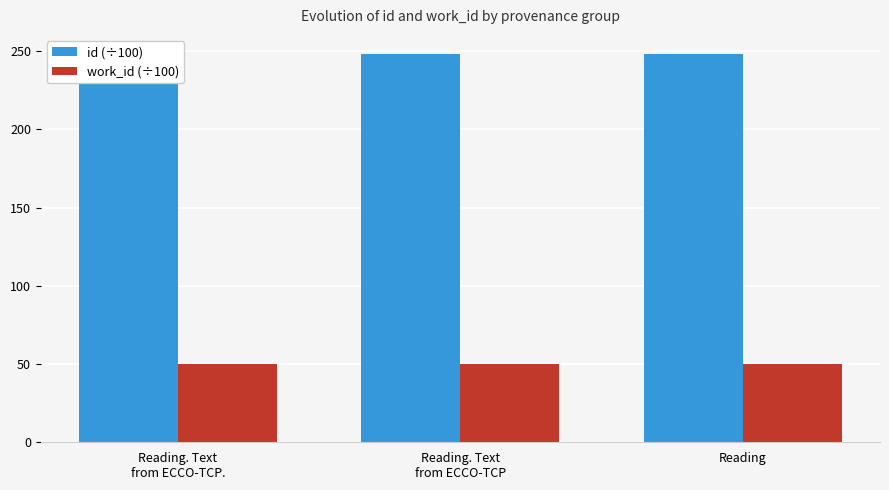

The value of work_id (÷100) at Reading is 50. True or false?

True